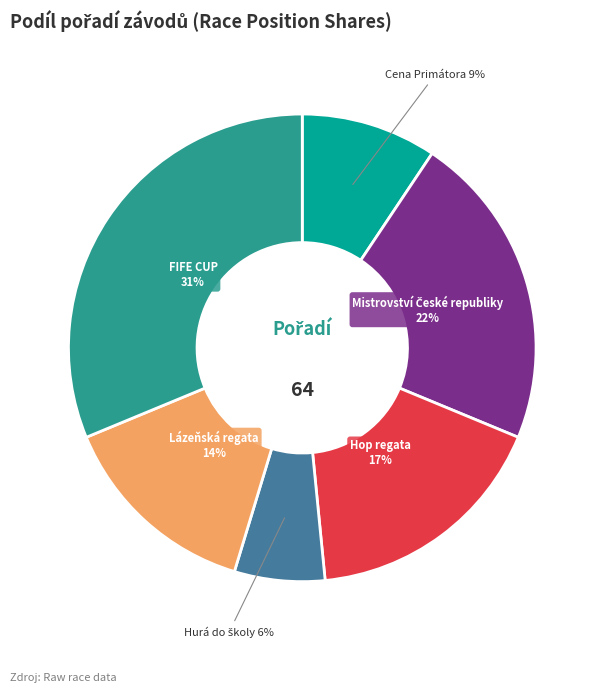

What is the ratio of the value at FIFE CUP to the value at Hop regata?

1.8